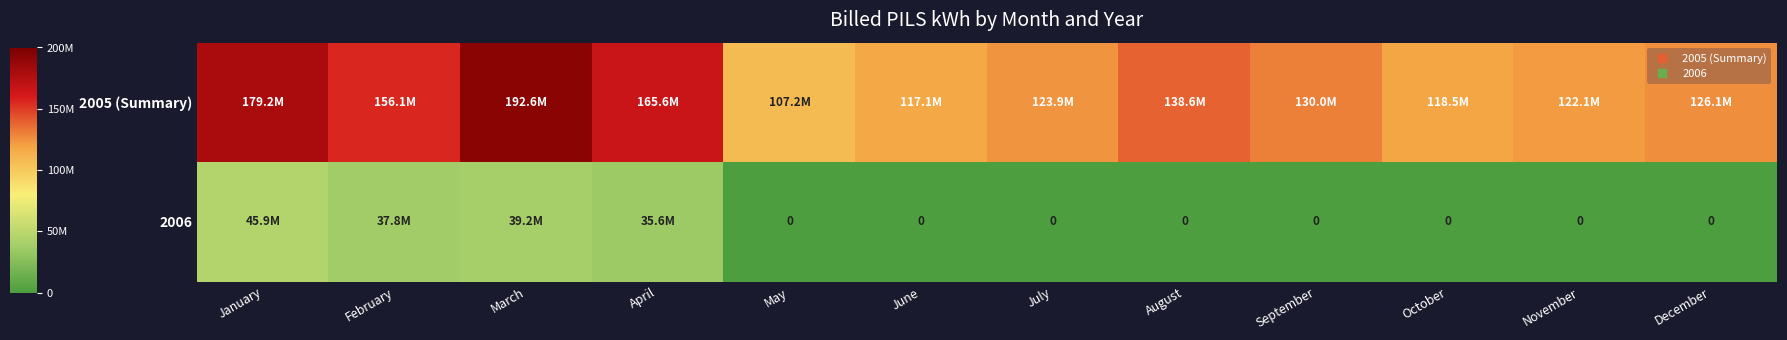

How many distinct data groups are displayed?

2